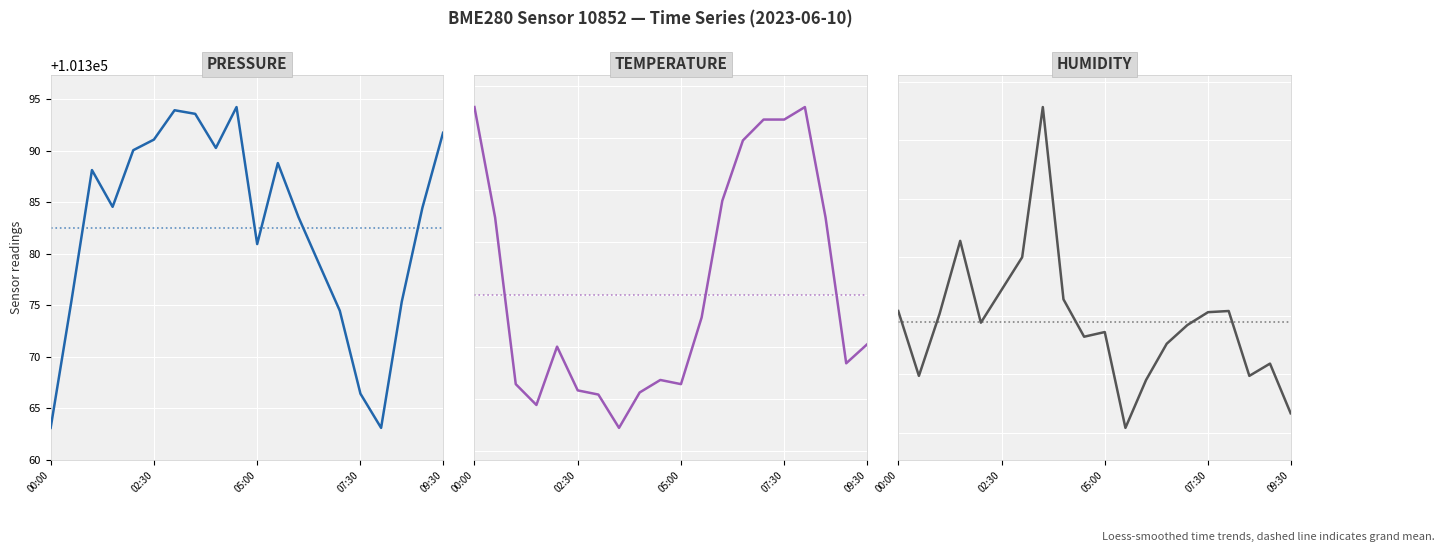

How many lines are shown in the chart?

3